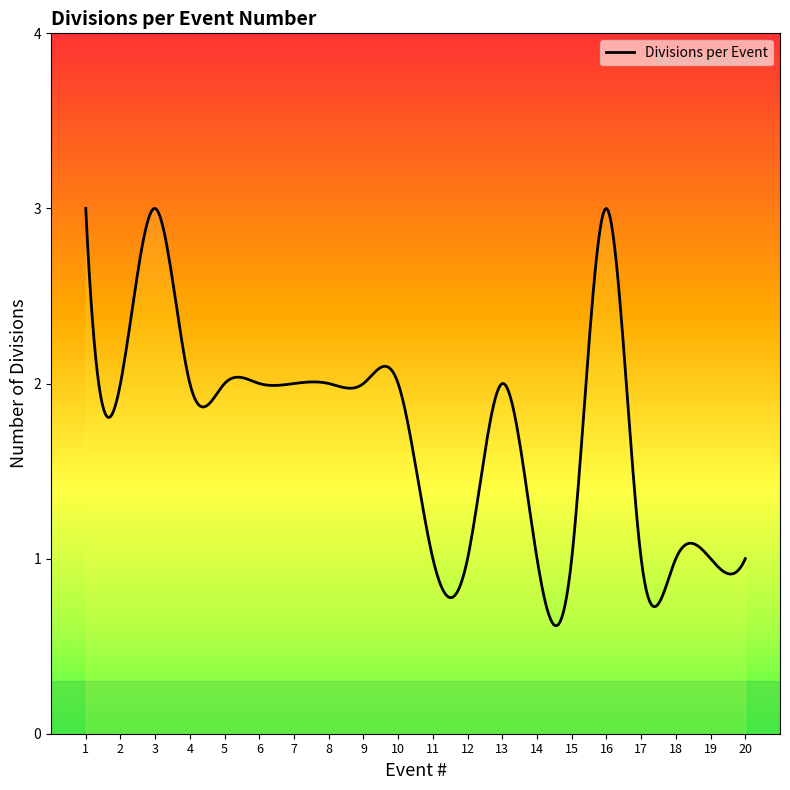

What is the maximum value shown in the chart?

3